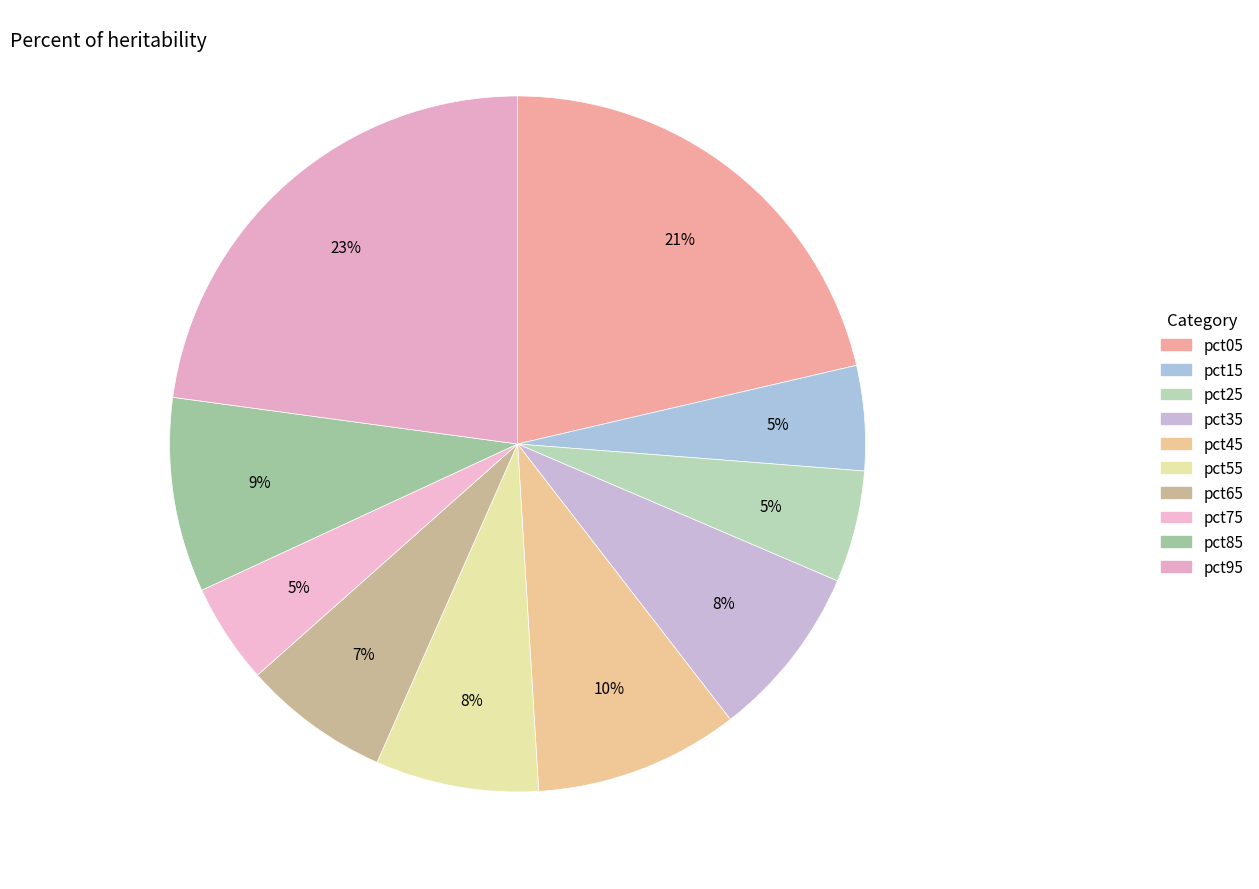

What percentage is the pct65 slice, to the nearest percent?

7%